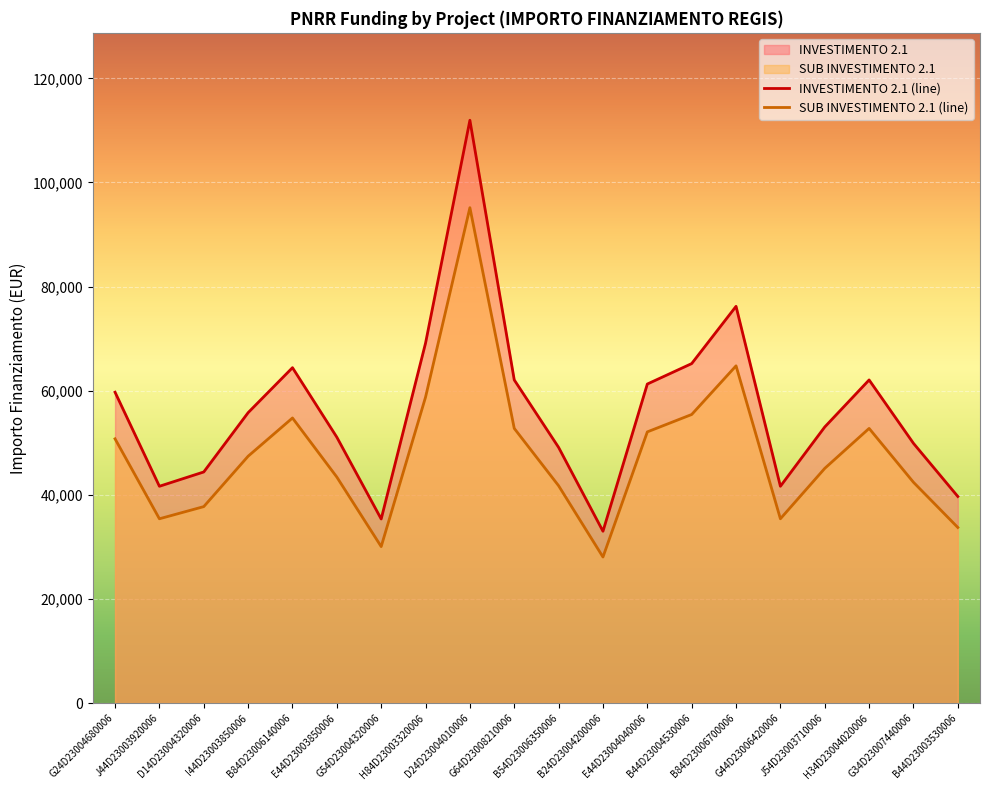

What are all the series names shown in the legend?

INVESTIMENTO 2.1, SUB INVESTIMENTO 2.1